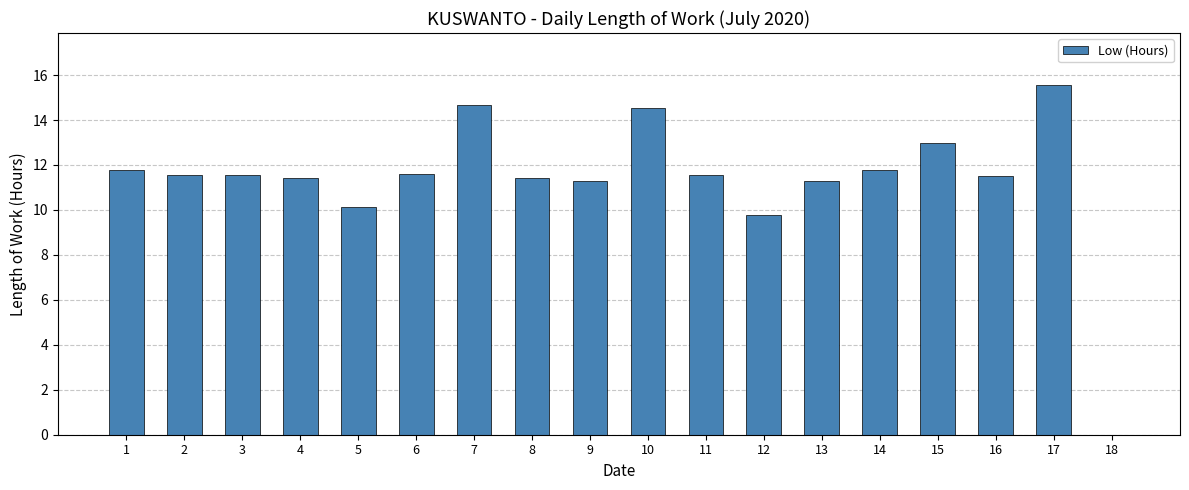

How many categories are shown in the chart?

18